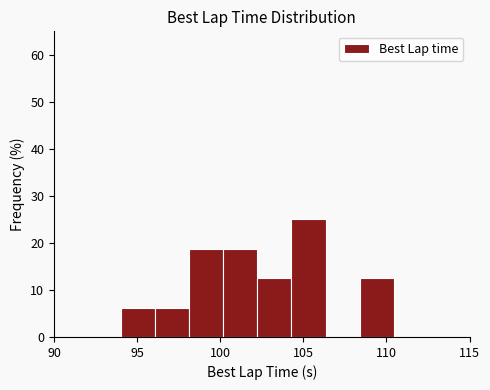

Reading left to right, list every bar in this chart as the range it spans on the x-axis followed by its height. Neither the bar edges nor the heights are printed on the chart, so give them approximately, as read against the axes.

94.0 to 96.0: 6
96.0 to 98.0: 6
98.0 to 100.0: 19
100.0 to 102.0: 19
102.0 to 104.5: 13
104.5 to 106.5: 25
106.5 to 108.5: 0
108.5 to 110.5: 13